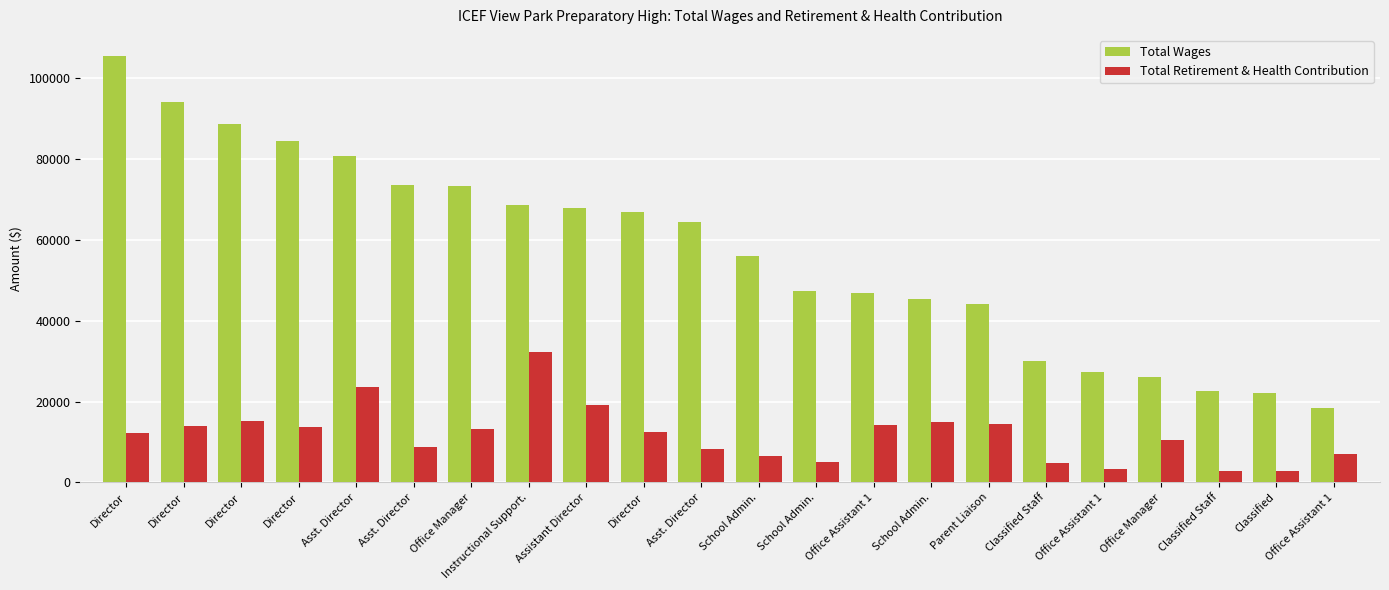

Reading left to right, list all the values displayed in this chart.

Total Wages: 105500	94217	88667	84625	80844	73505	73332	68596	67931	66906	64550	56149	47383	46802	45287	44084	30130	27350	26044	22510	22257	18374
Total Retirement & Health Contribution: 12254	13997	15286	13690	23570	8802	13281	32274	19149	12383	8321	6563	5164	14297	14890	14529	4851	3315	10458	2852	2809	7101